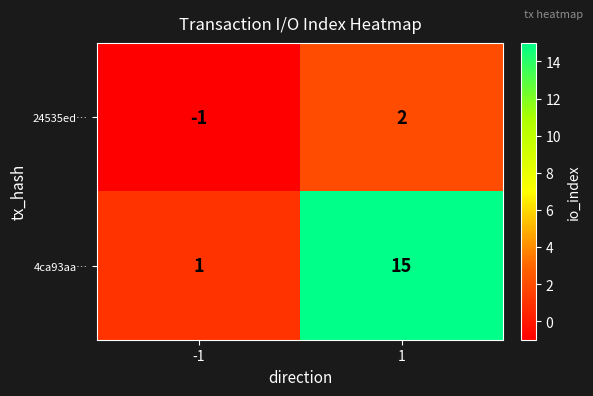

At -1, list the series in order from largest to smallest.

4ca93aa…, 24535ed…